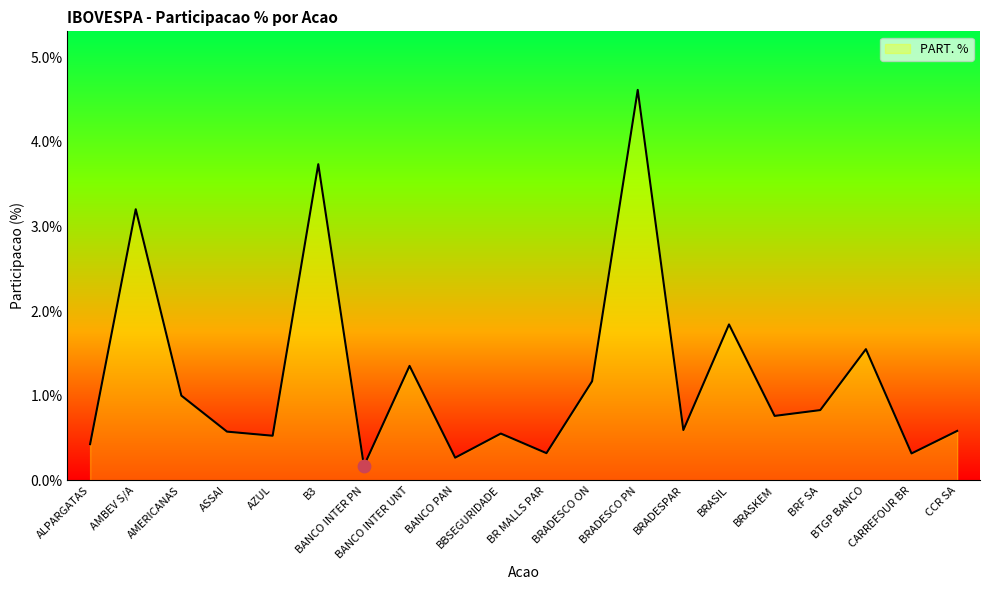

Approximately how many times larger is the value at BANCO PAN compared to BRASIL?

0.1